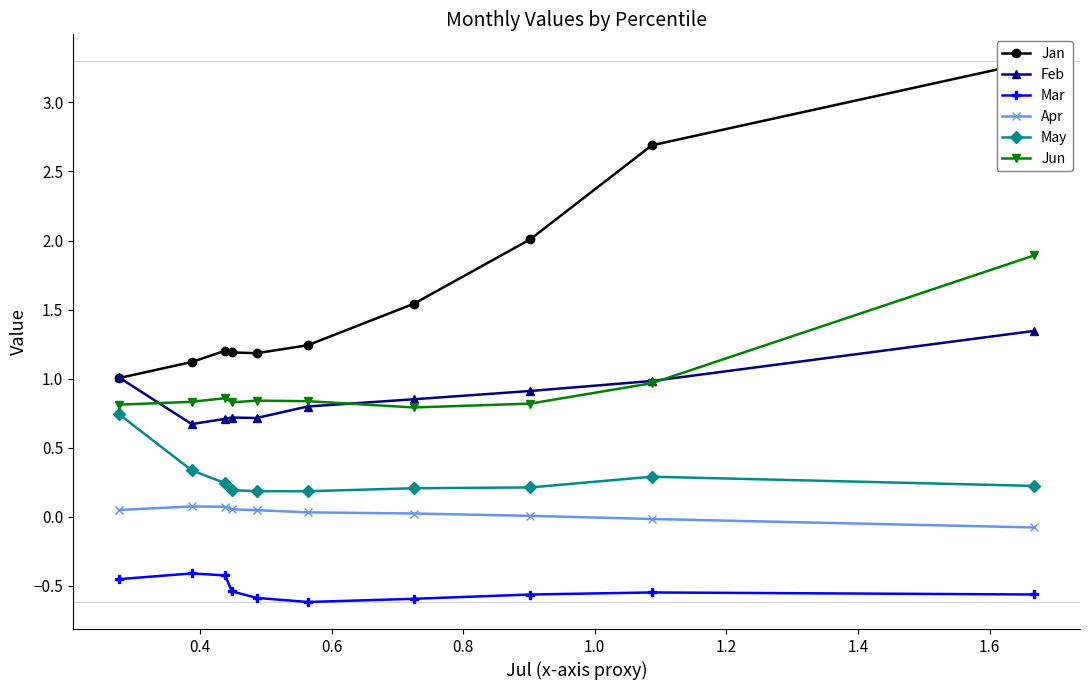

What is the highest value of the Mar series?

-0.4